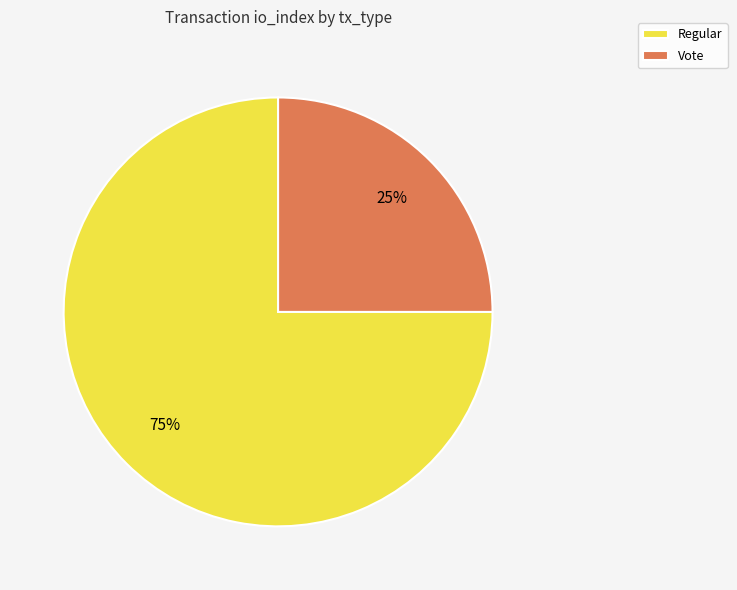

Do Vote and Regular together represent more than half of the pie?

Yes